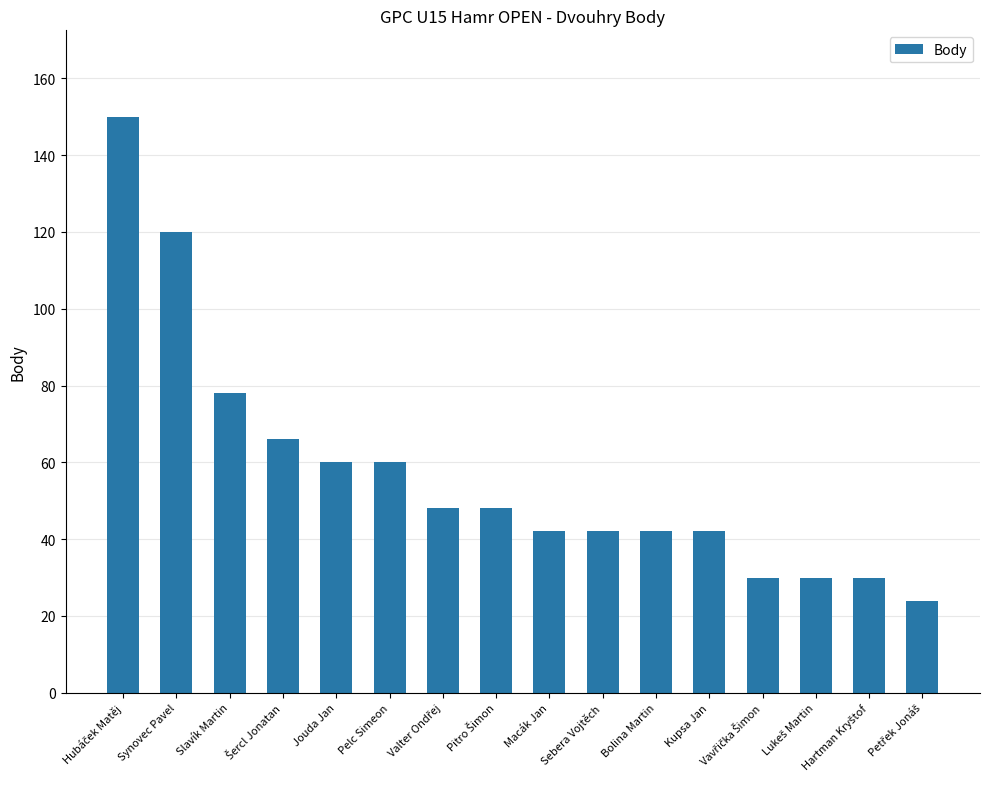

Read the value at Kupsa Jan.

42